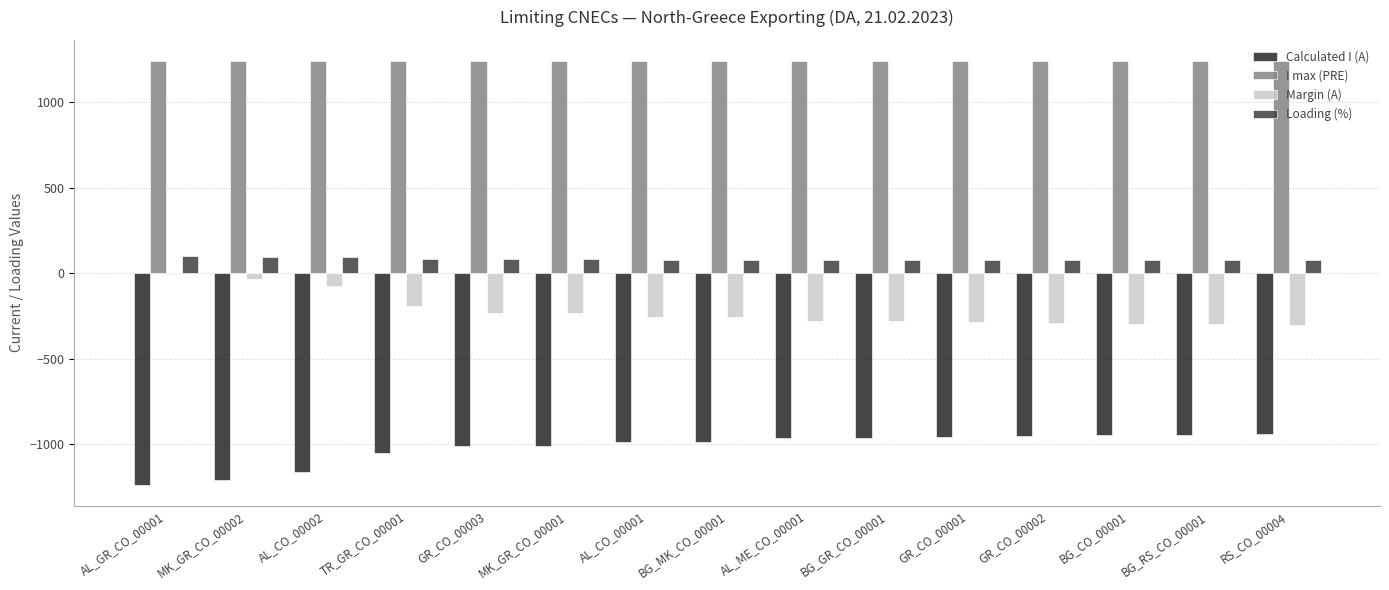

True or false: Loading (%) has a value of 81 at MK_GR_CO_00001.

True